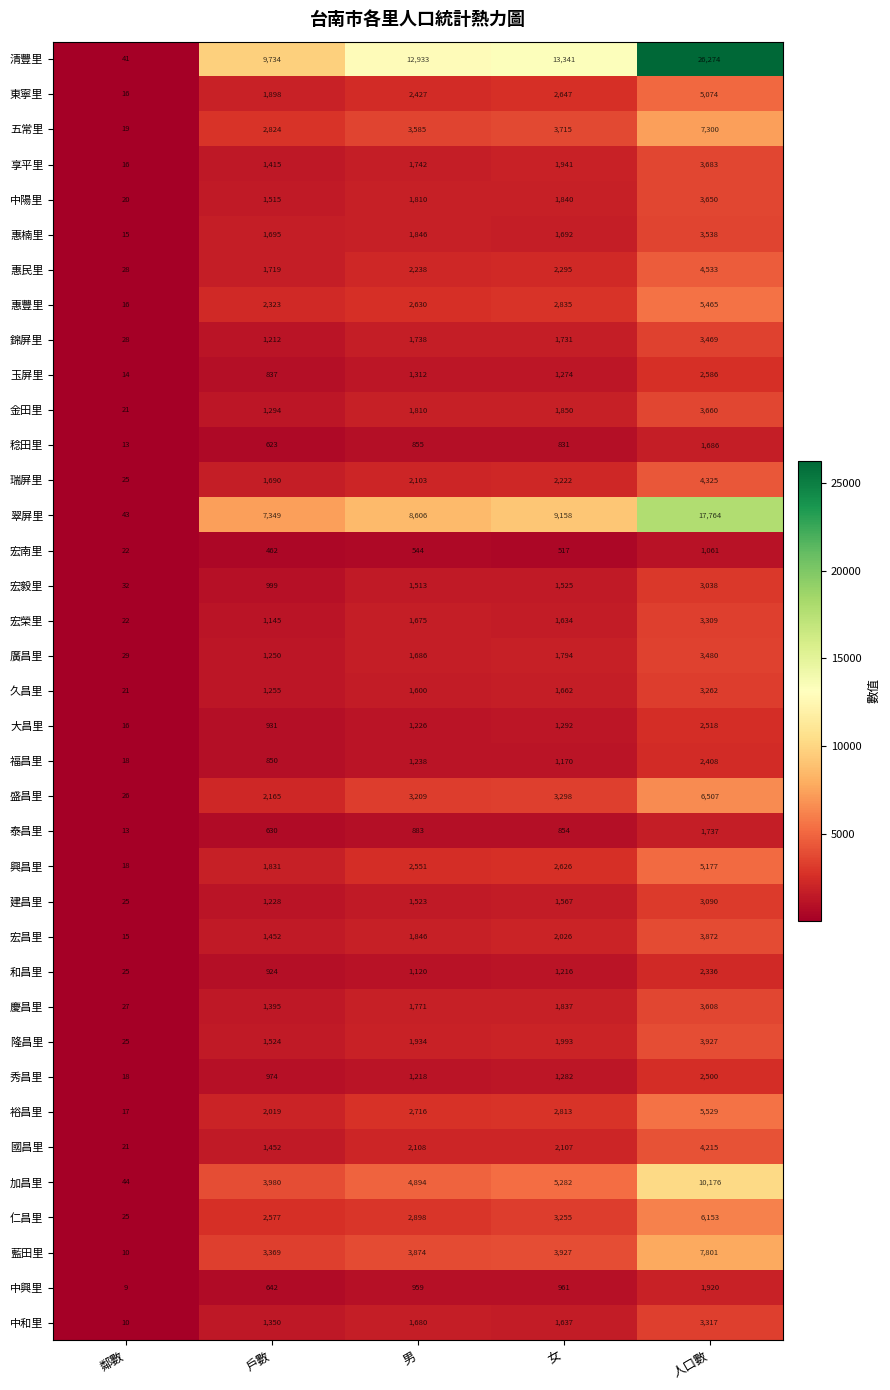

Between 鄰數 and 人口數, which series saw the biggest shift?

清豐里